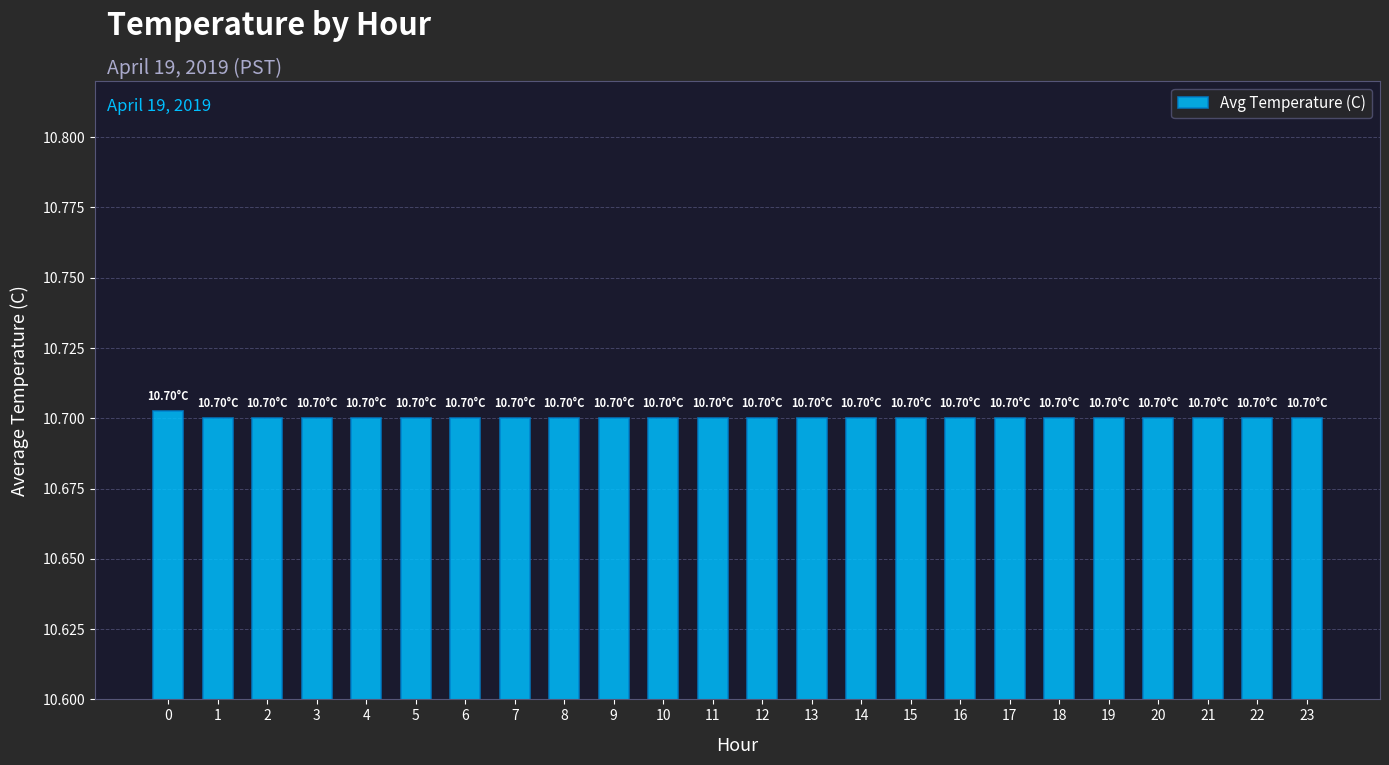

Is it true that the value at 15 is 15.4?

False